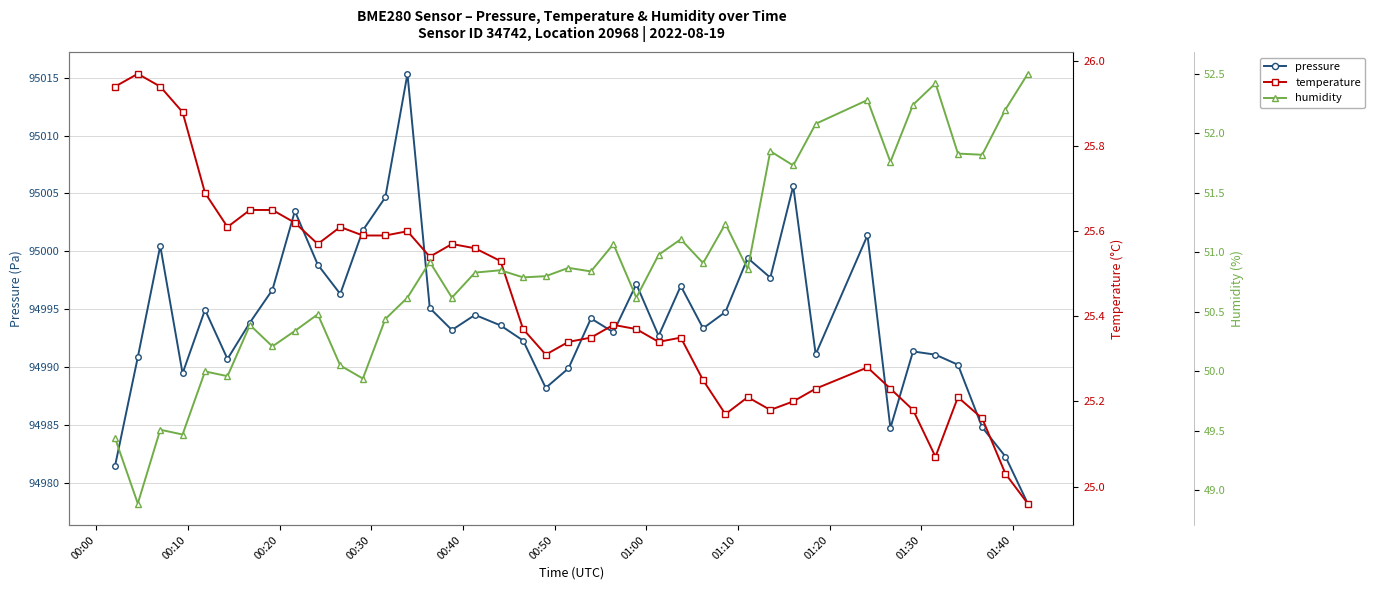

How many values in the temperature series are below 25?

1